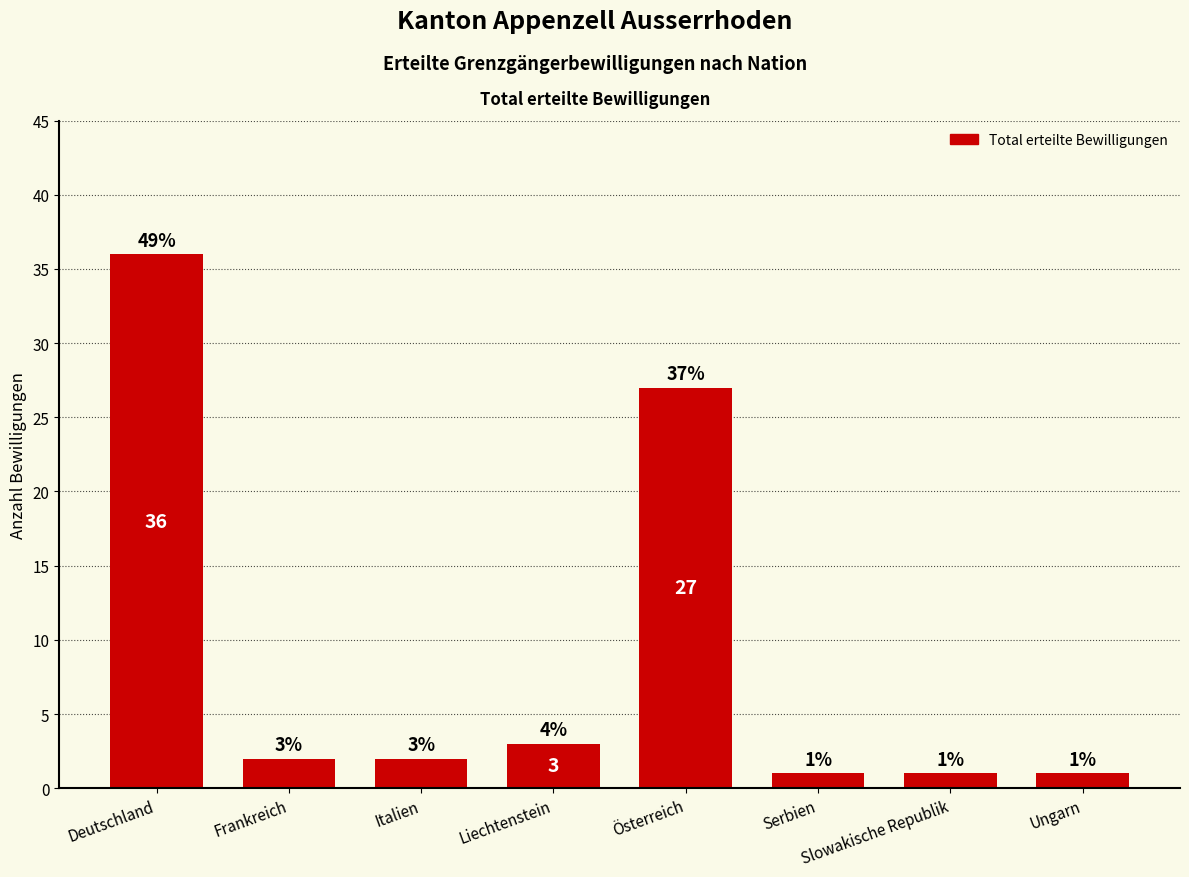

Which has a higher value, Frankreich or Deutschland?

Deutschland